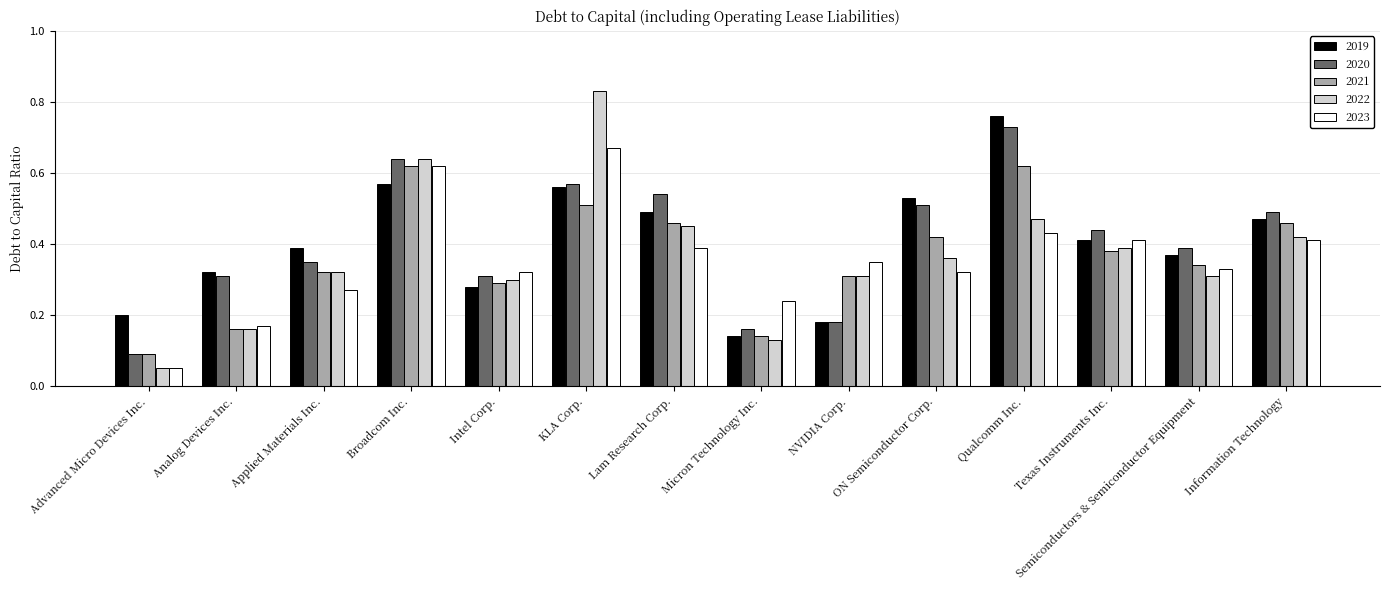

What are all the series names shown in the legend?

2019, 2020, 2021, 2022, 2023